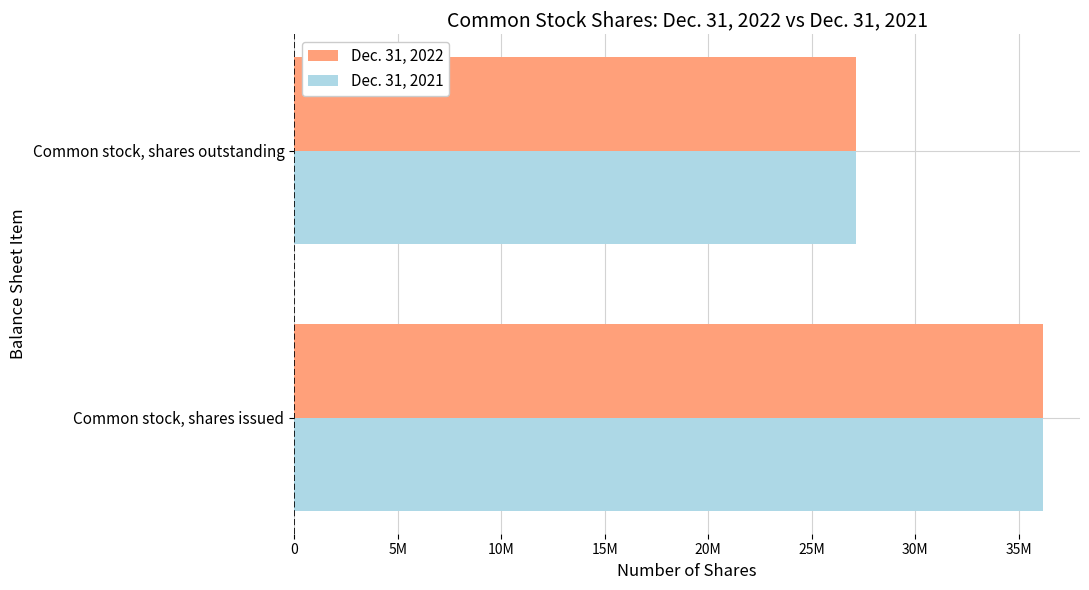

What is the value of the Dec. 31, 2022 bar at the 2nd from the left?

27112299